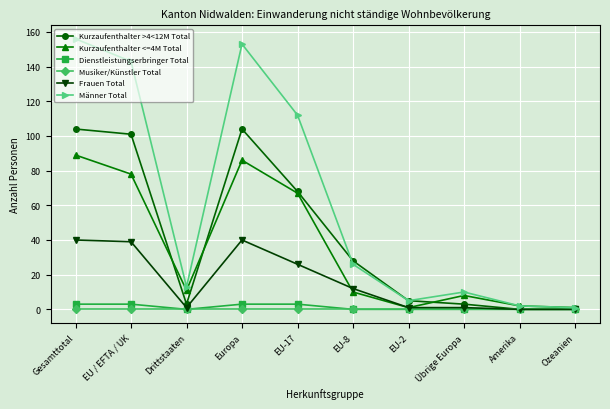

Which series has the largest range (max minus min)?

Männer Total